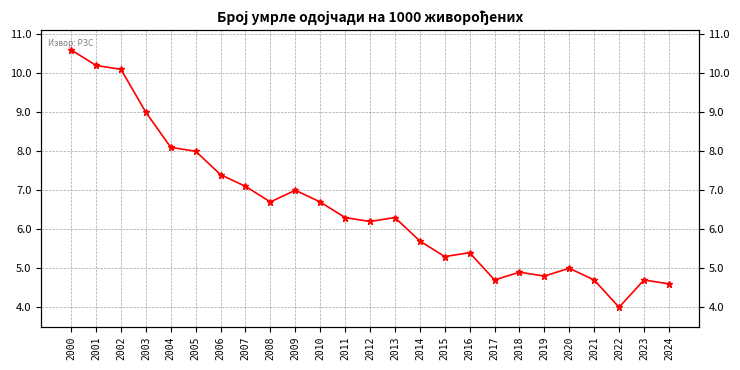

Reading left to right, what are all the values shown in this chart?

2000=10.6	2001=10.2	2002=10.1	2003=9.0	2004=8.1	2005=8.0	2006=7.4	2007=7.1	2008=6.7	2009=7.0	2010=6.7	2011=6.3	2012=6.2	2013=6.3	2014=5.7	2015=5.3	2016=5.4	2017=4.7	2018=4.9	2019=4.8	2020=5.0	2021=4.7	2022=4.0	2023=4.7	2024=4.6